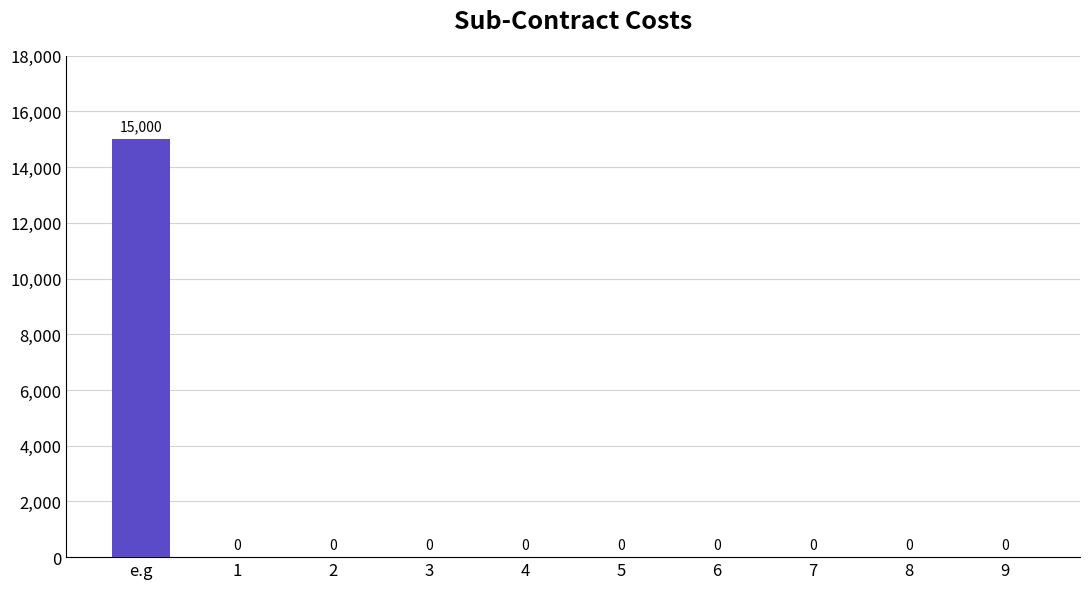

Between e.g and 8, which is larger?

e.g